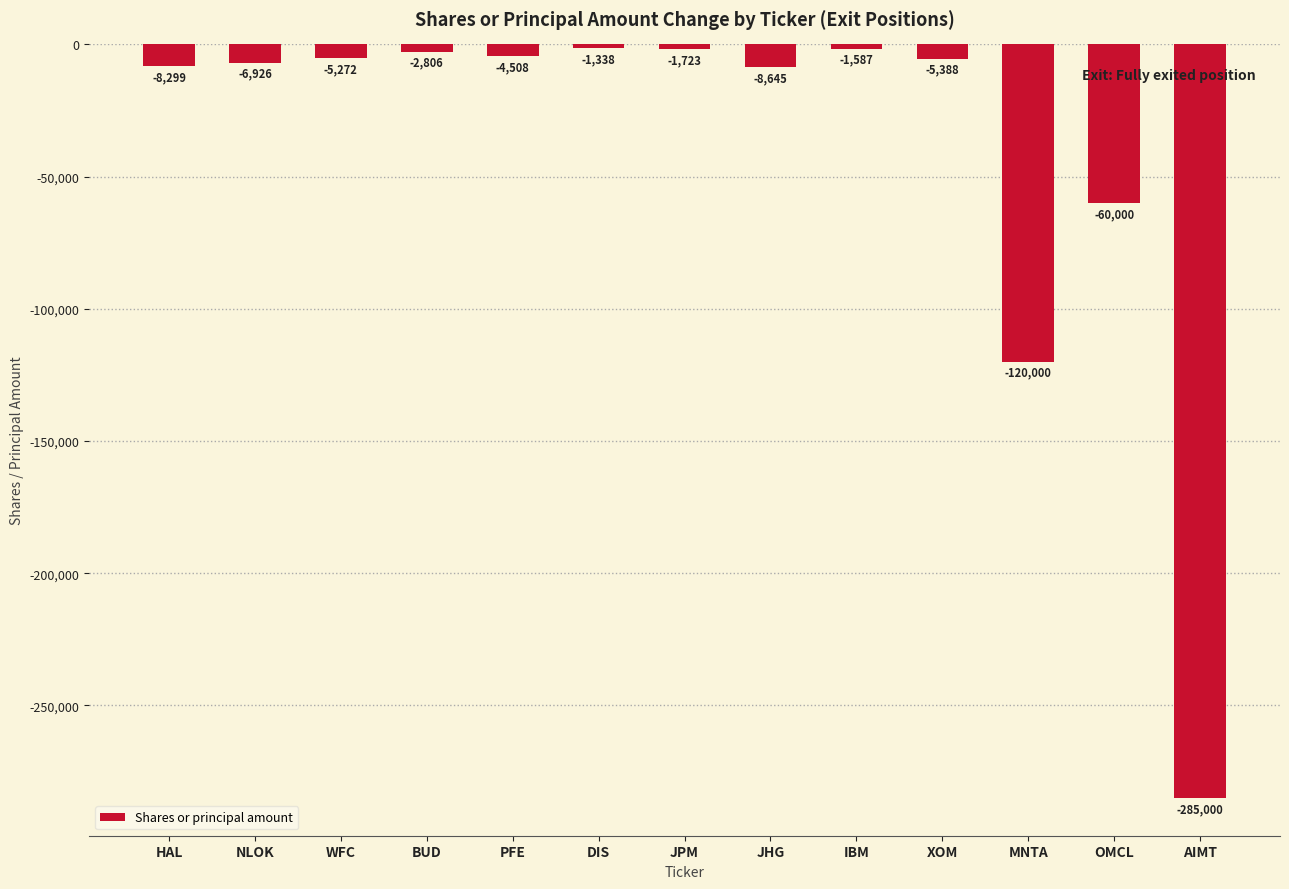

The value at WFC is -5272. True or false?

True